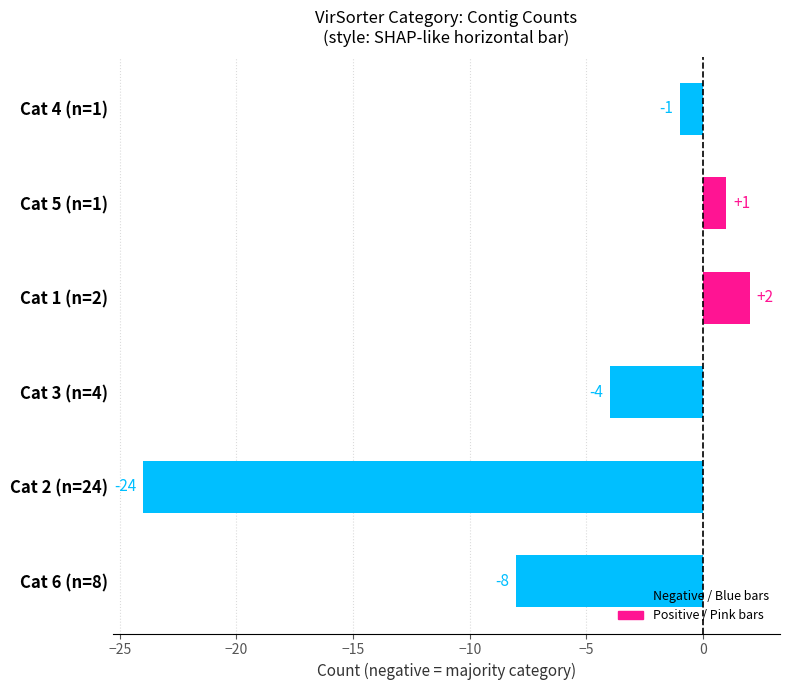

The value at Cat 1 (n=2) is 1. True or false?

False